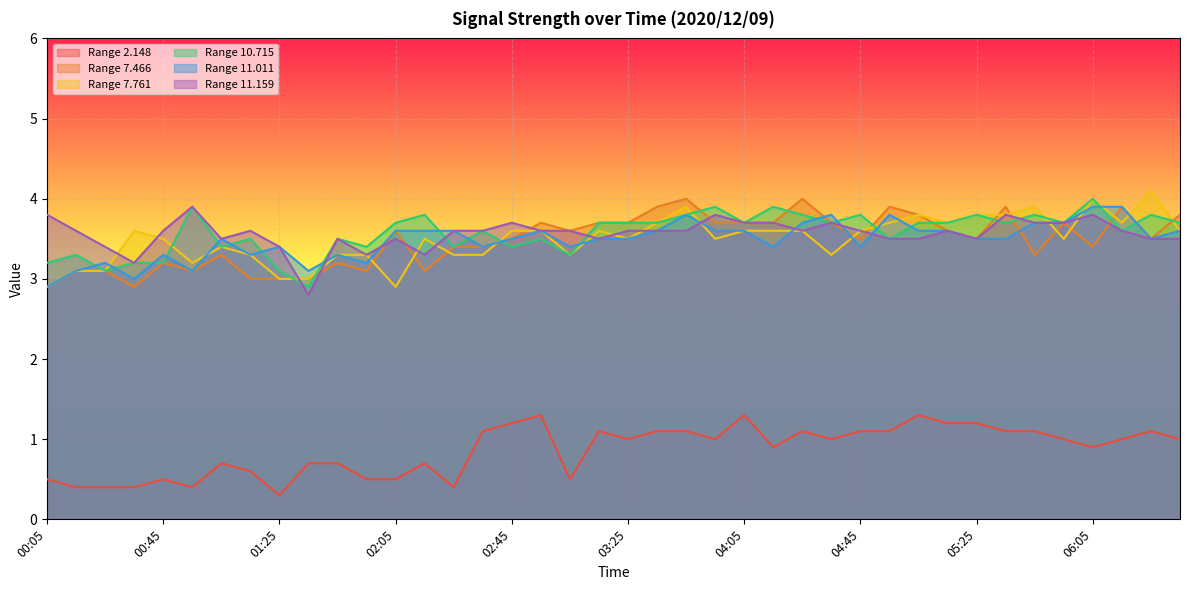

Read the 11.159 value at 02:45.

3.7